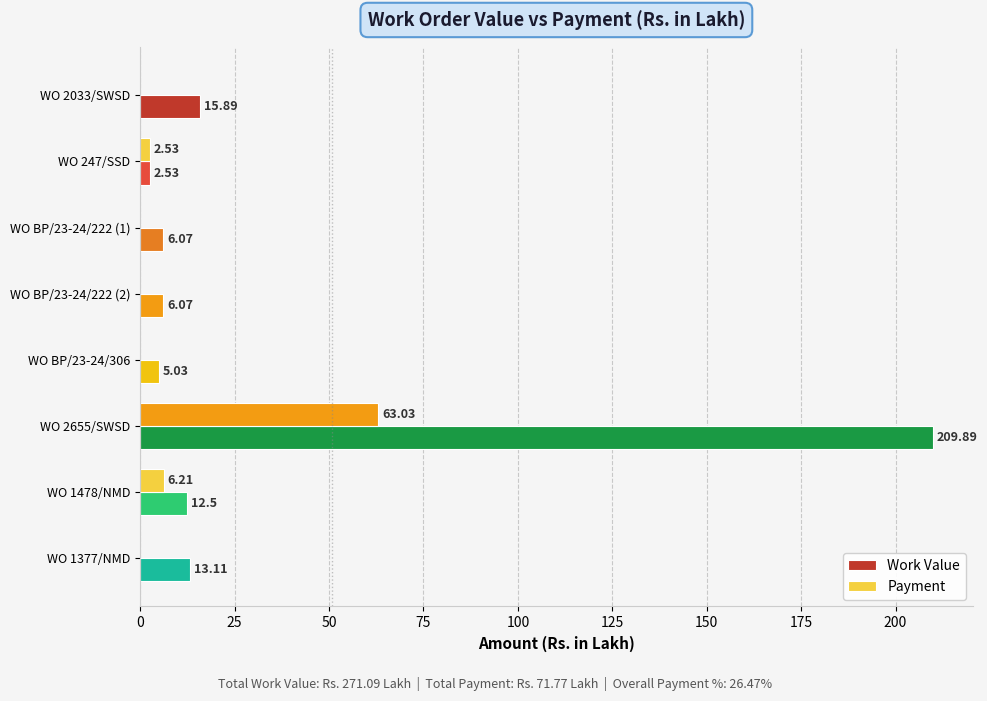

How many data points does each series have?

8